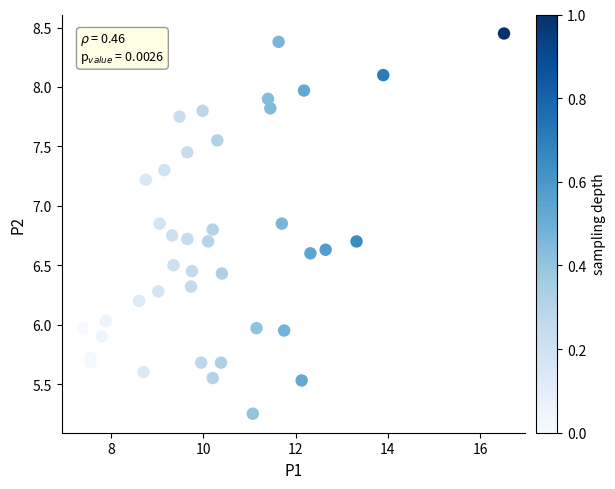

What is the range of Y values (max minus min)?

3.2